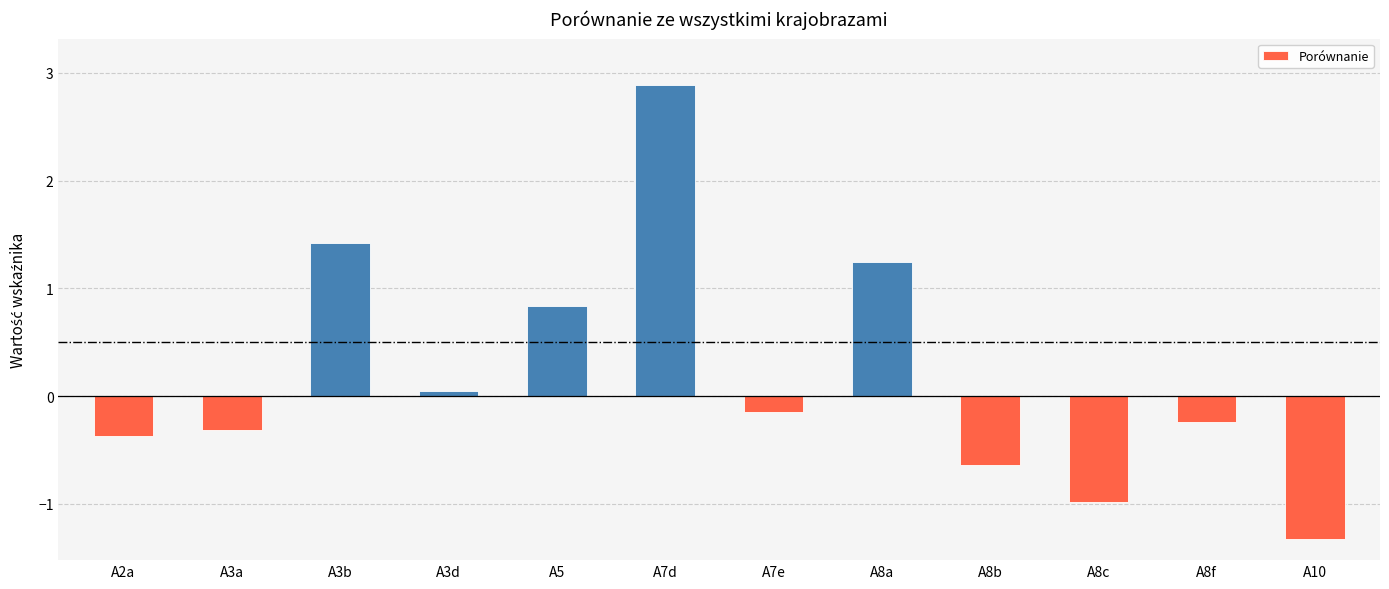

What is the difference between the second highest and second lowest values?

2.4